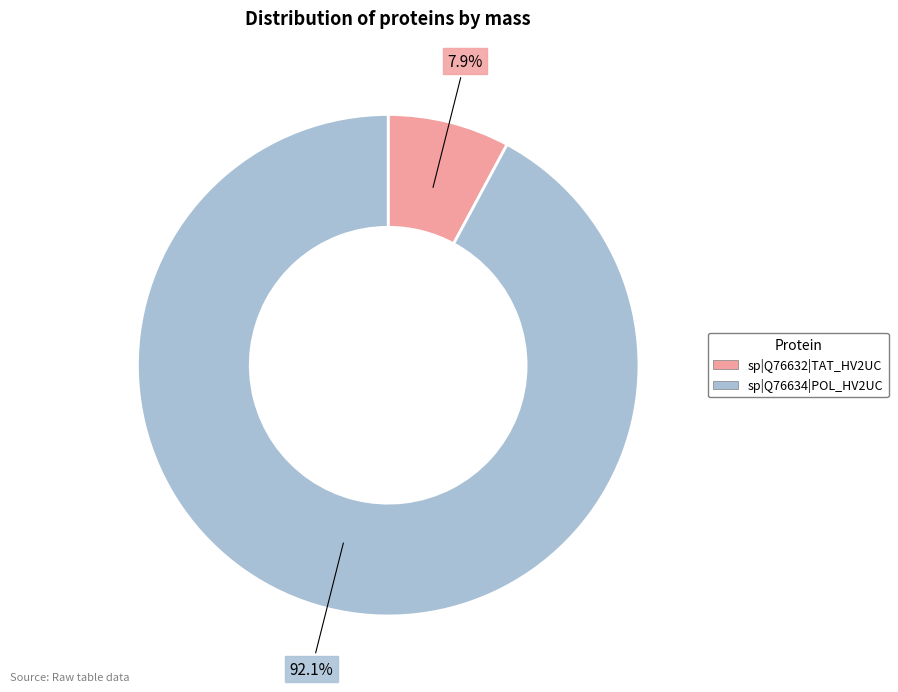

To the nearest percent, what portion does sp|Q76632|TAT_HV2UC represent?

8%